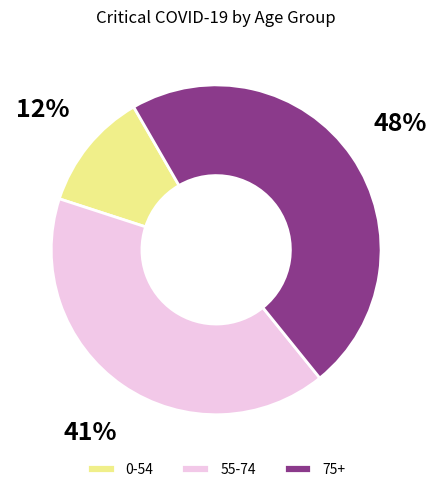

To the nearest percent, what is the difference between the 0-54 and 55-74 slice percentages?

29%